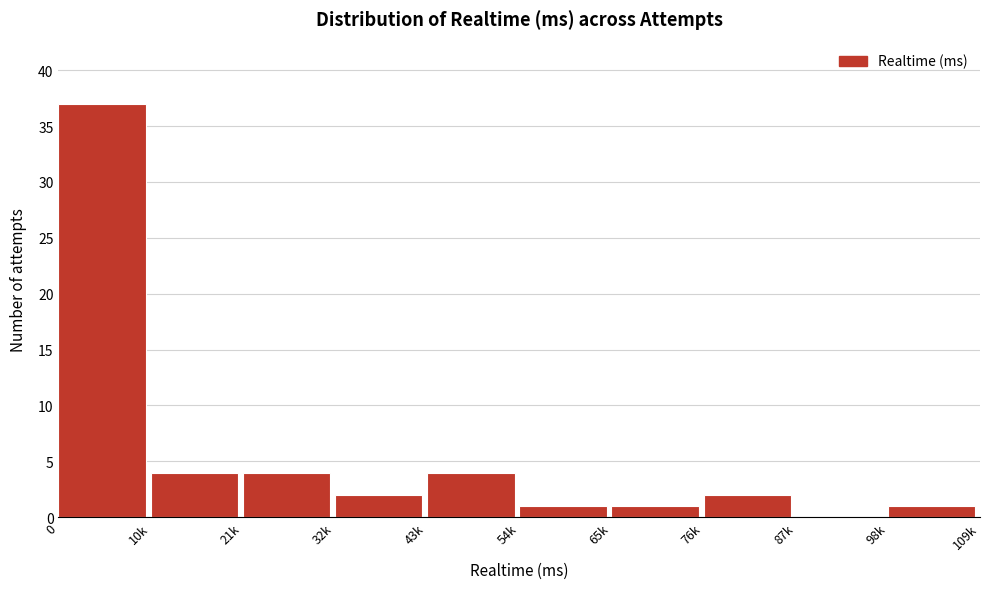

Reading left to right, extract all data points from this chart.

0=37	10k=4	21k=4	32k=2	43k=4	54k=1	65k=1	76k=2	87k=0	98k=1